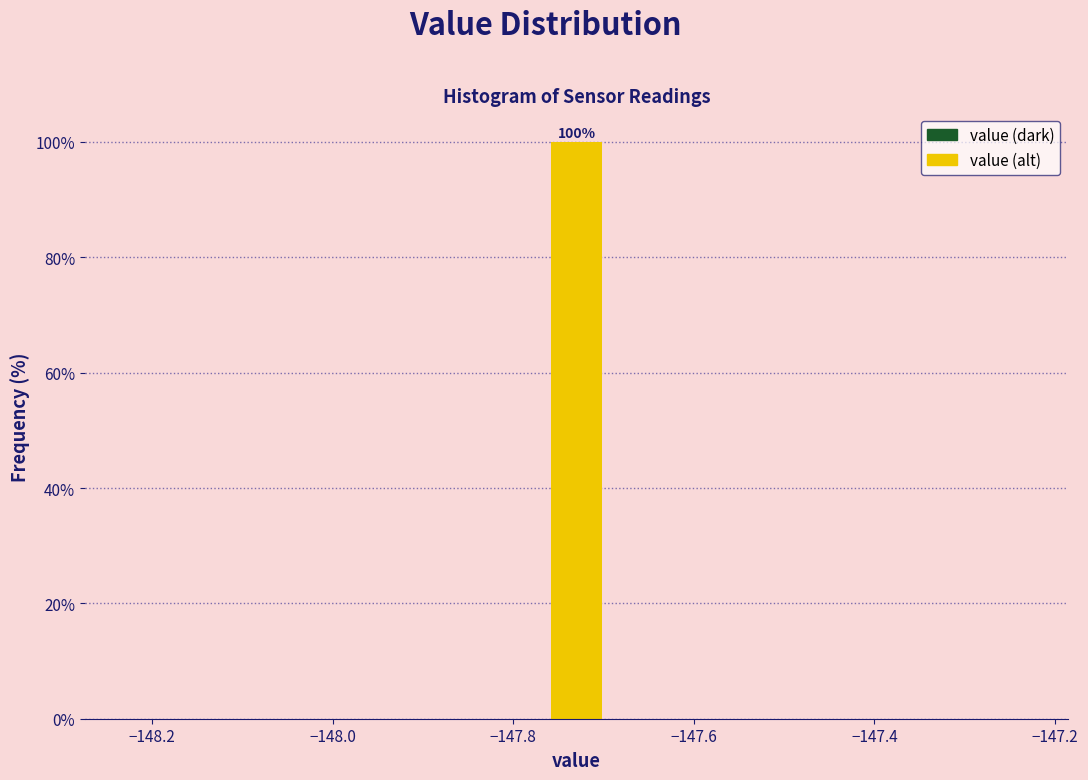

Around what value on the x-axis is the tallest bar? Give the approximate position of its centre, as read against the axis.

-147.72